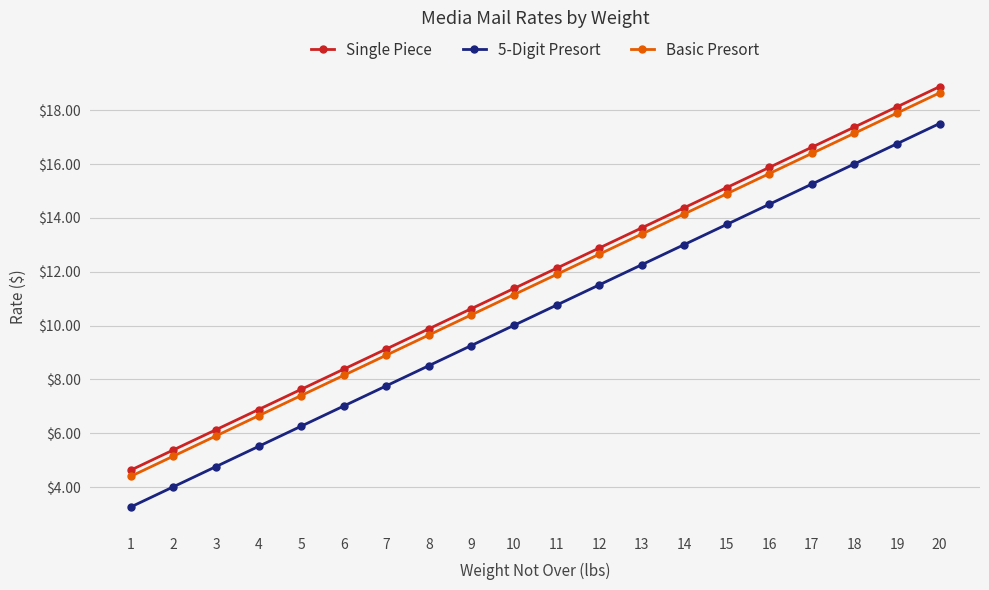

True or false: Basic Presort and 5-Digit Presort cross at least once.

False